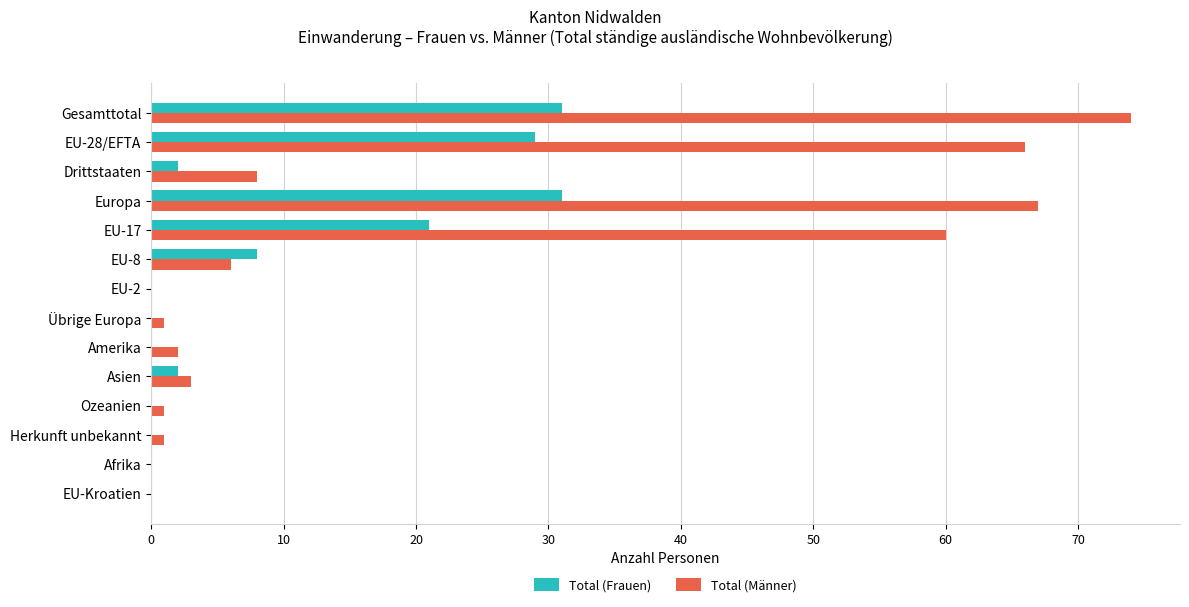

Is the value of Total (Frauen) at Europa greater than the value of Total (Männer) at Übrige Europa?

Yes